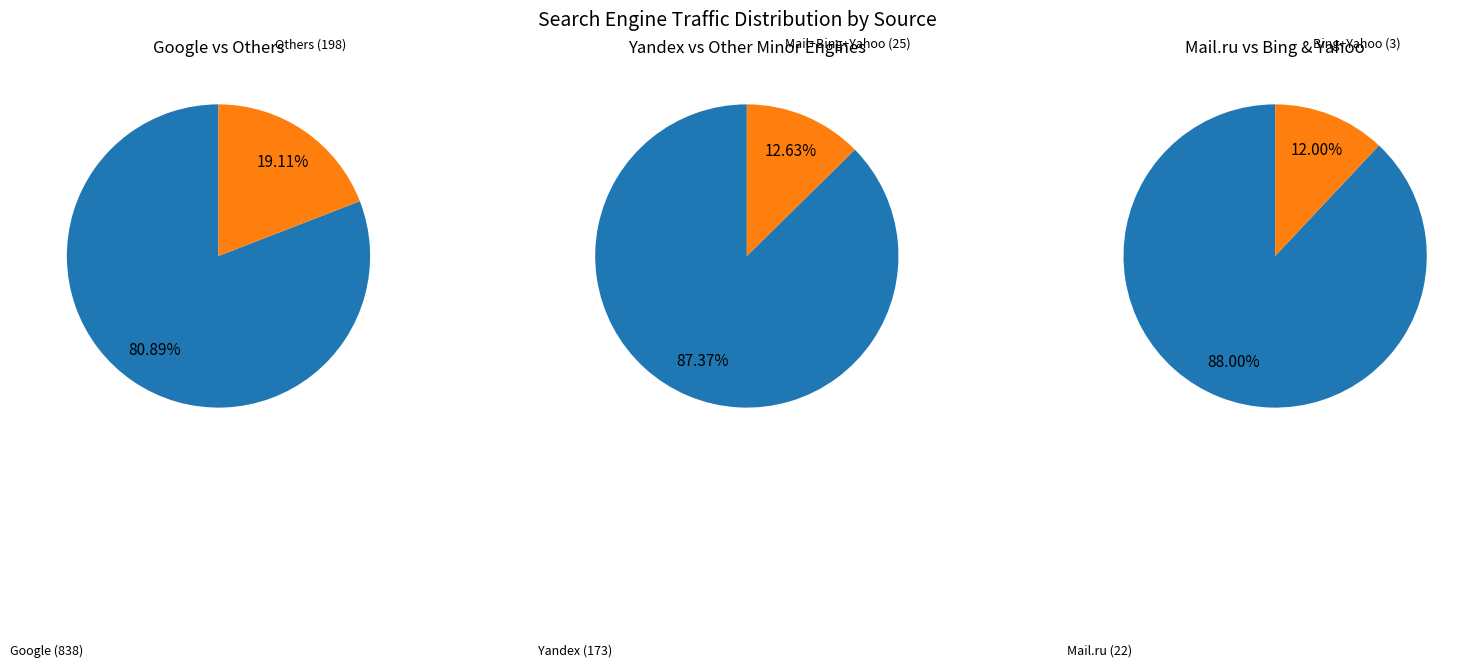

Which series has the widest spread of values?

Google